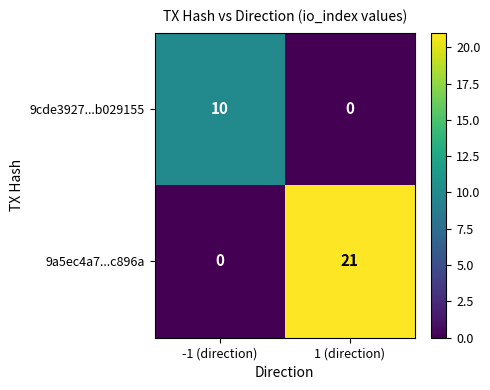

At which category does the chart reach its peak across all series?

1 (direction)